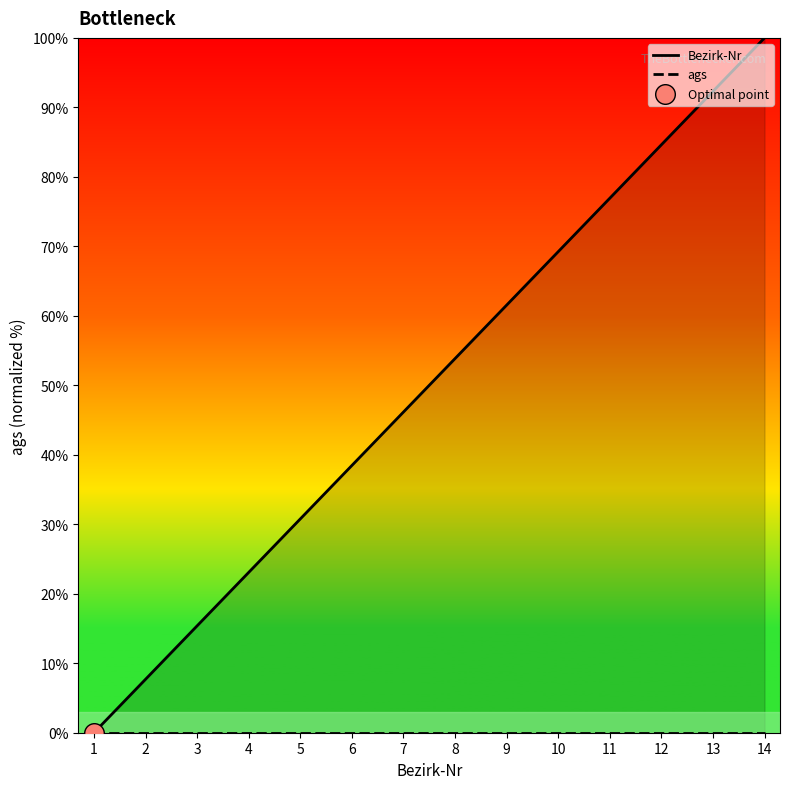

Which series contains the highest Y value?

Bezirk-Nr